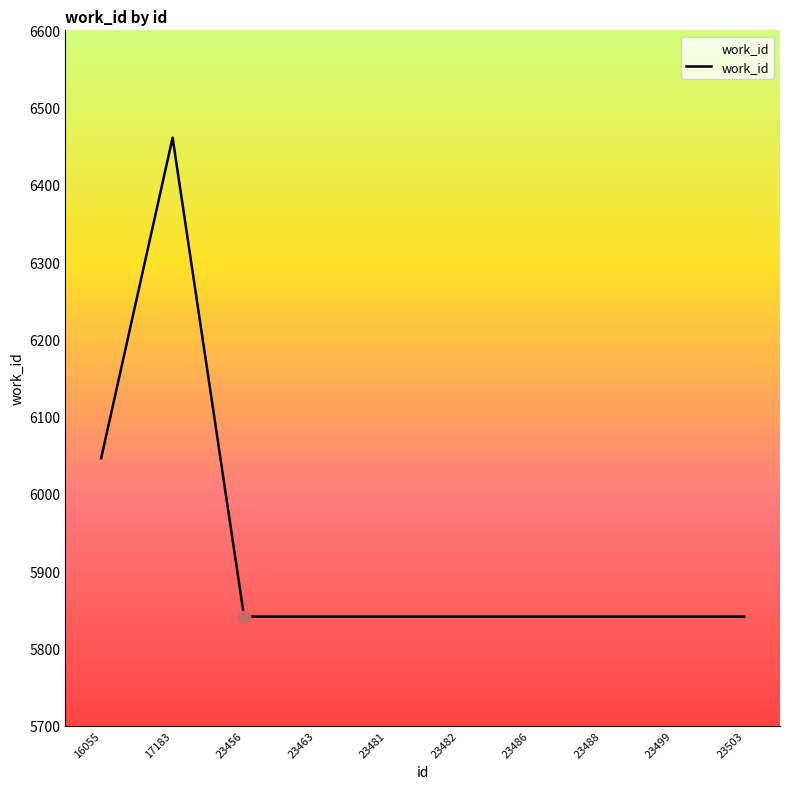

What is the change in value from 17183 to 23499?

-620